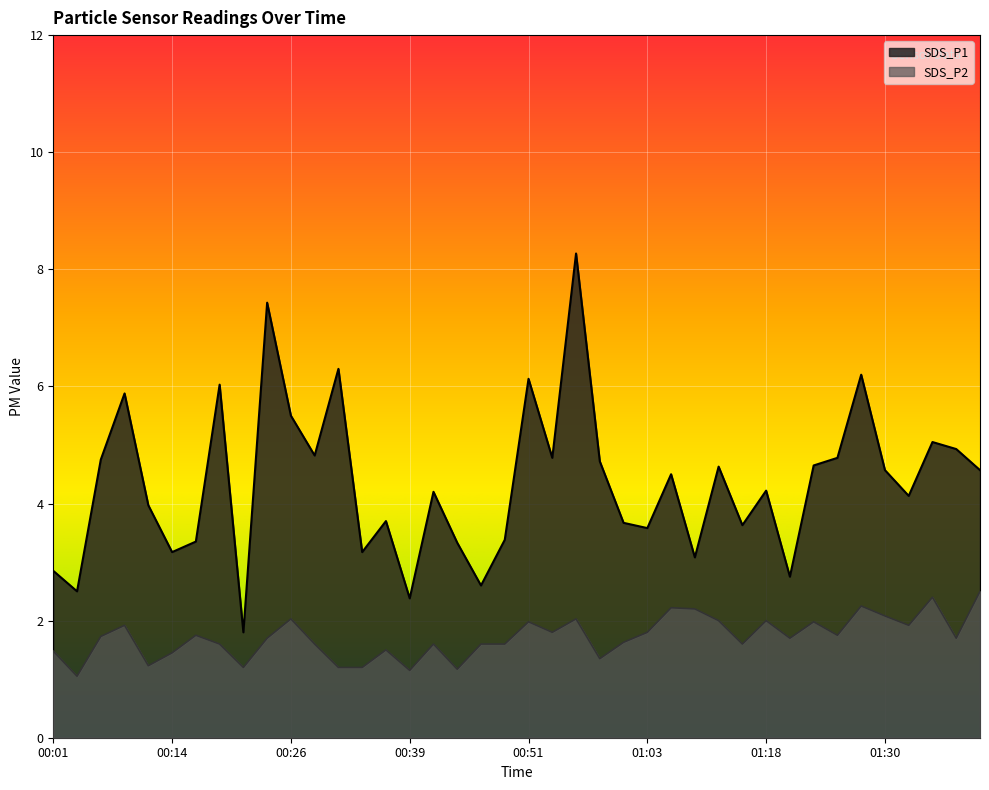

How many interior local valleys does the SDS_P1 series have?

13